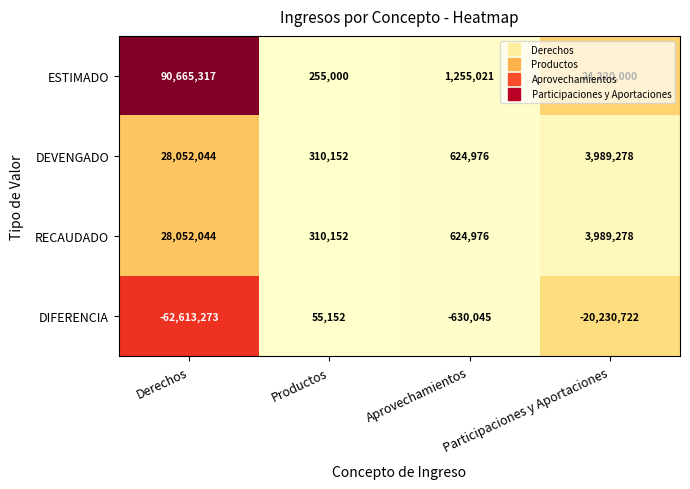

Is it true that DIFERENCIA equals -62613273 at Derechos?

True